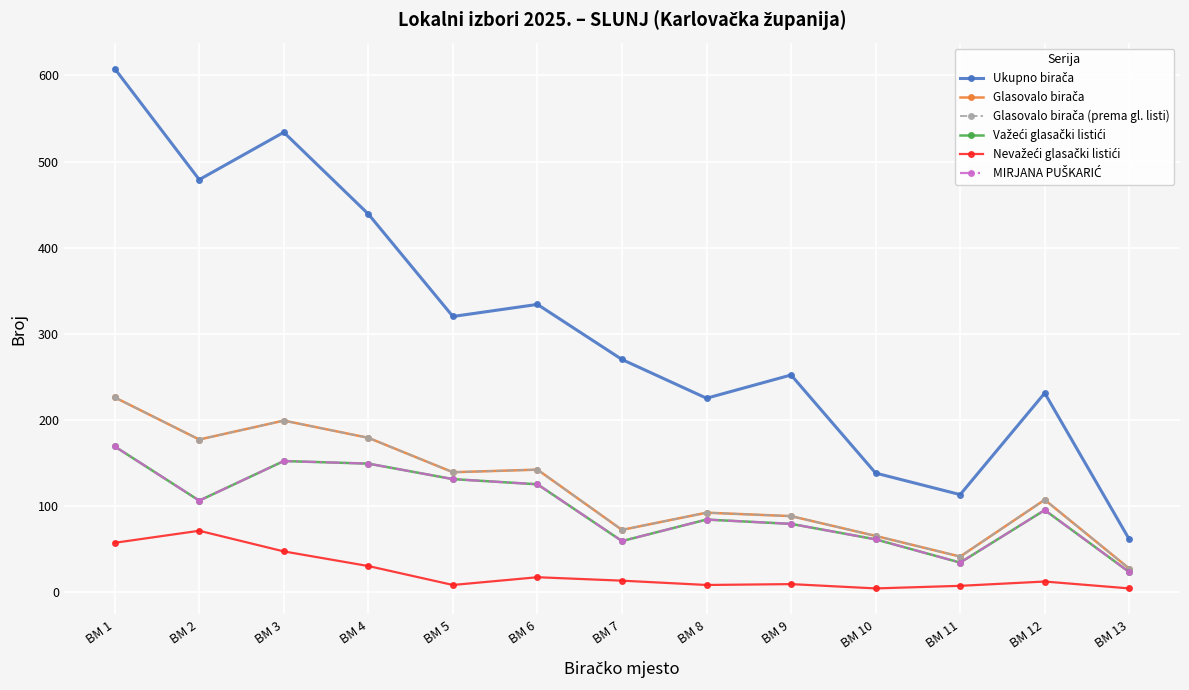

What is the difference between the highest and lowest values at BM 9?

243